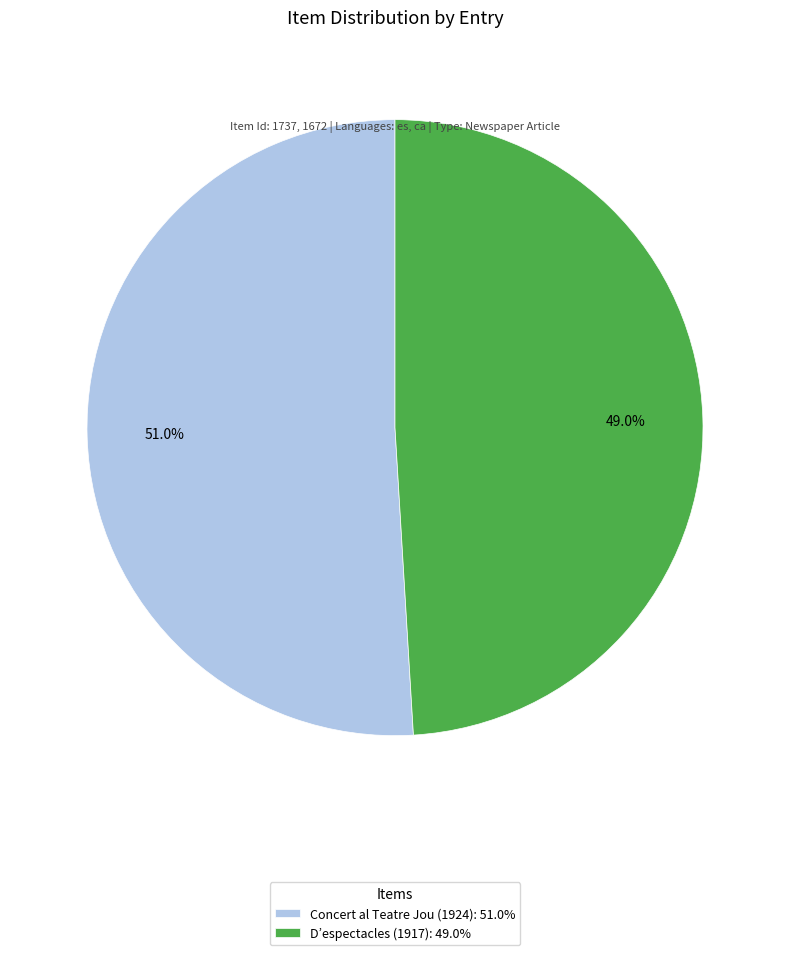

Which slice is the smallest?

D’espectacles (1917)